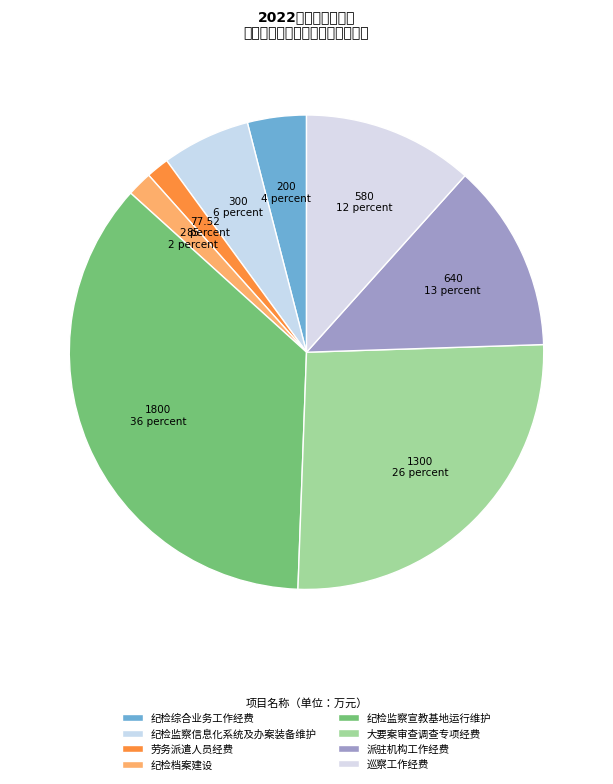

What is the ratio of the value at 劳务派遣人员经费 to the value at 大要案审查调查专项经费?

0.1